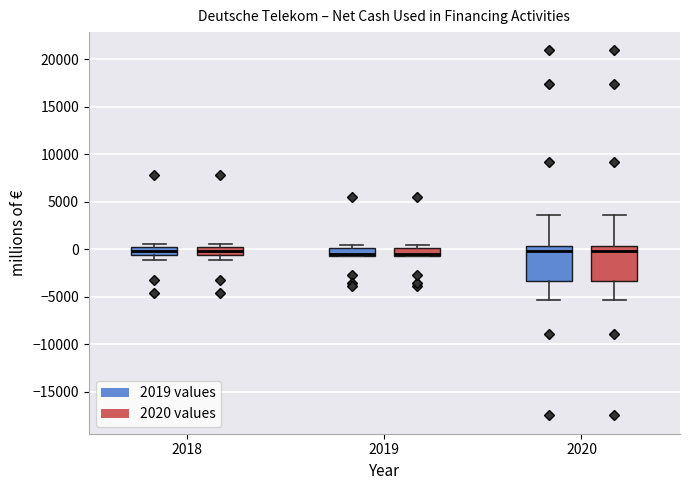

Reading left to right, read every box against the y-axis: the position of its median line, the range the box covers, and the ends of its whiskers. The values are not printed on the chart, so give them approximately, as read against the axis.

2018 (2019 values): median 0 (inside the box), box -500 to 0, whiskers -1000 to 500
2018 (2020 values): median 0 (inside the box), box -500 to 0, whiskers -1000 to 500
2019 (2019 values): median -500 (just above the box's lower edge), box -500 to 0, whiskers -500 to 500
2019 (2020 values): median -500 (just above the box's lower edge), box -500 to 0, whiskers -500 to 500
2020 (2019 values): median 0, box -3500 to 500, whiskers -5500 to 3500
2020 (2020 values): median 0, box -3500 to 500, whiskers -5500 to 3500